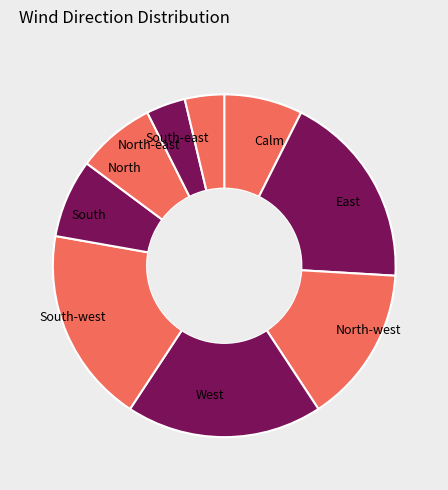

Count the number of slices in the pie.

9